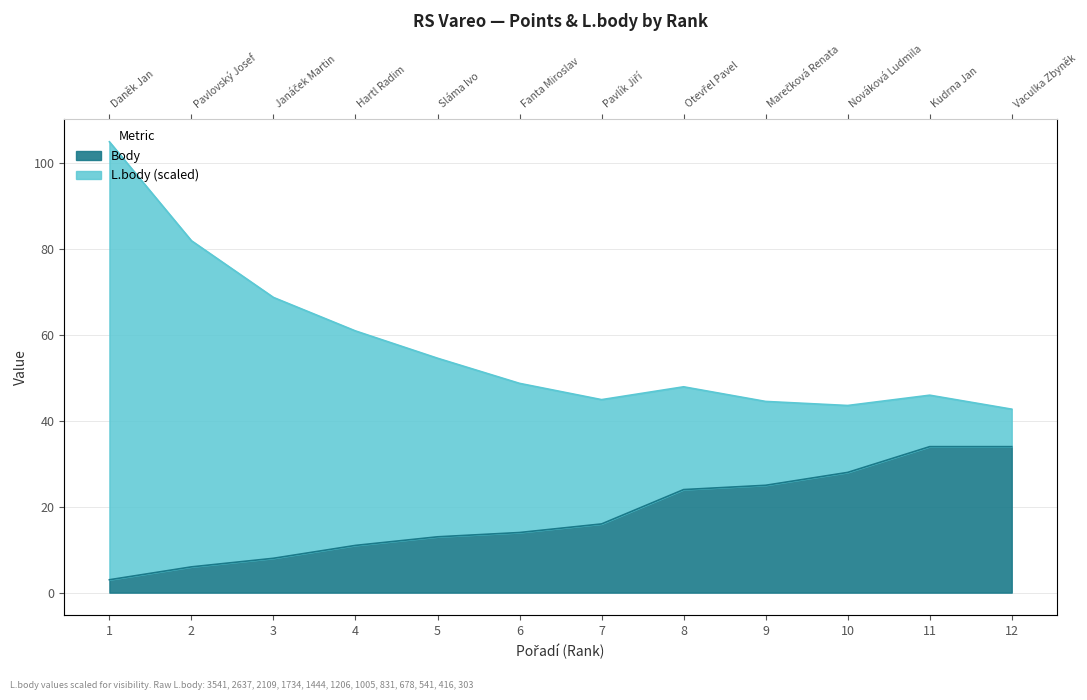

What is the change in value from 2 to 3?

+2